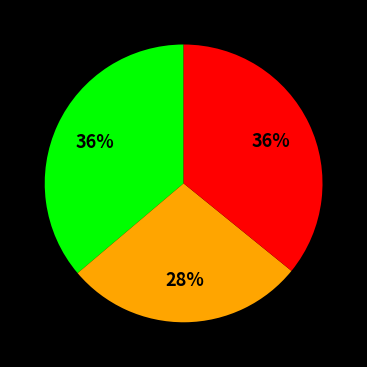

Is there any slice that represents more than half of the pie?

No